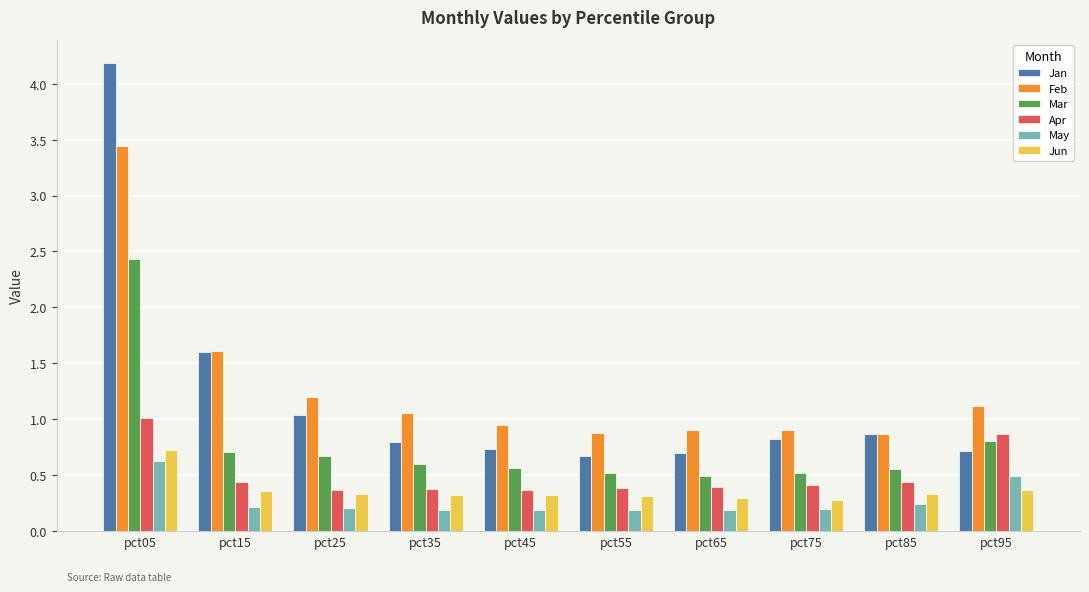

What is the greatest value displayed?

4.2